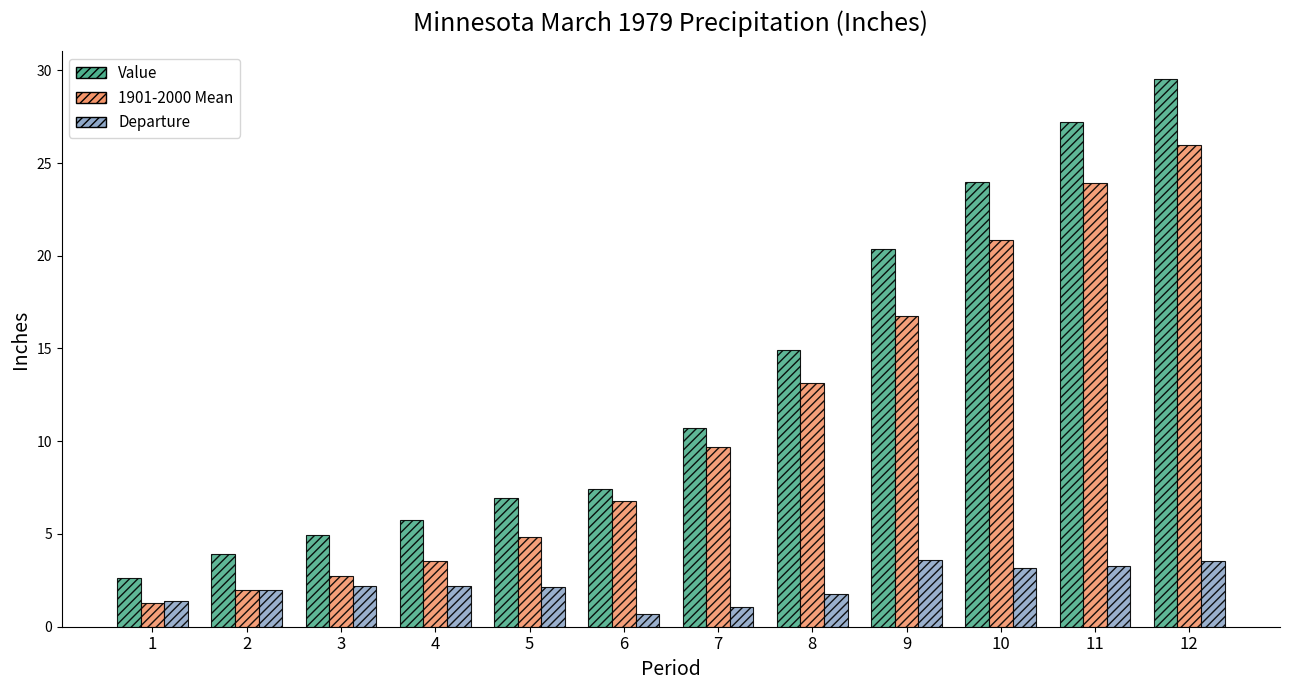

Rank the series by their average value, from lowest to highest.

Departure, 1901-2000 Mean, Value